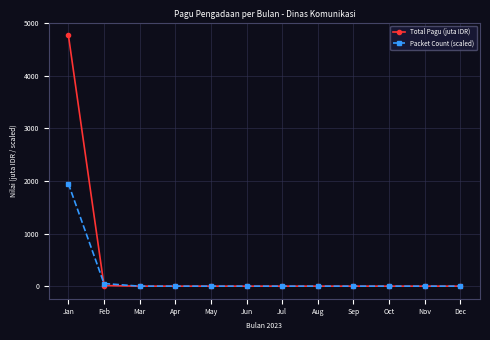

Which series has the widest spread of values?

Total Pagu (juta IDR)